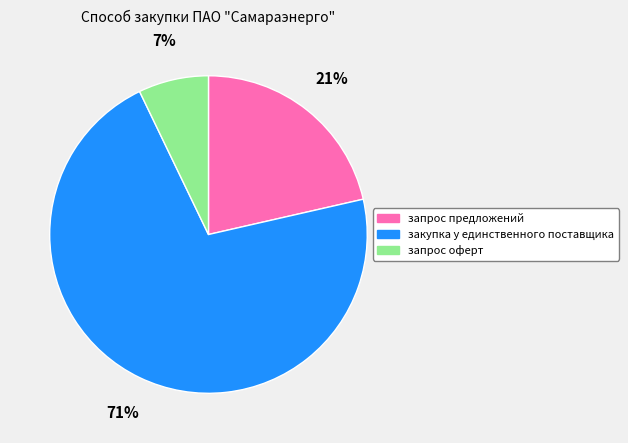

The закупка у единственного поставщика slice represents 71% of the pie. True or false?

True